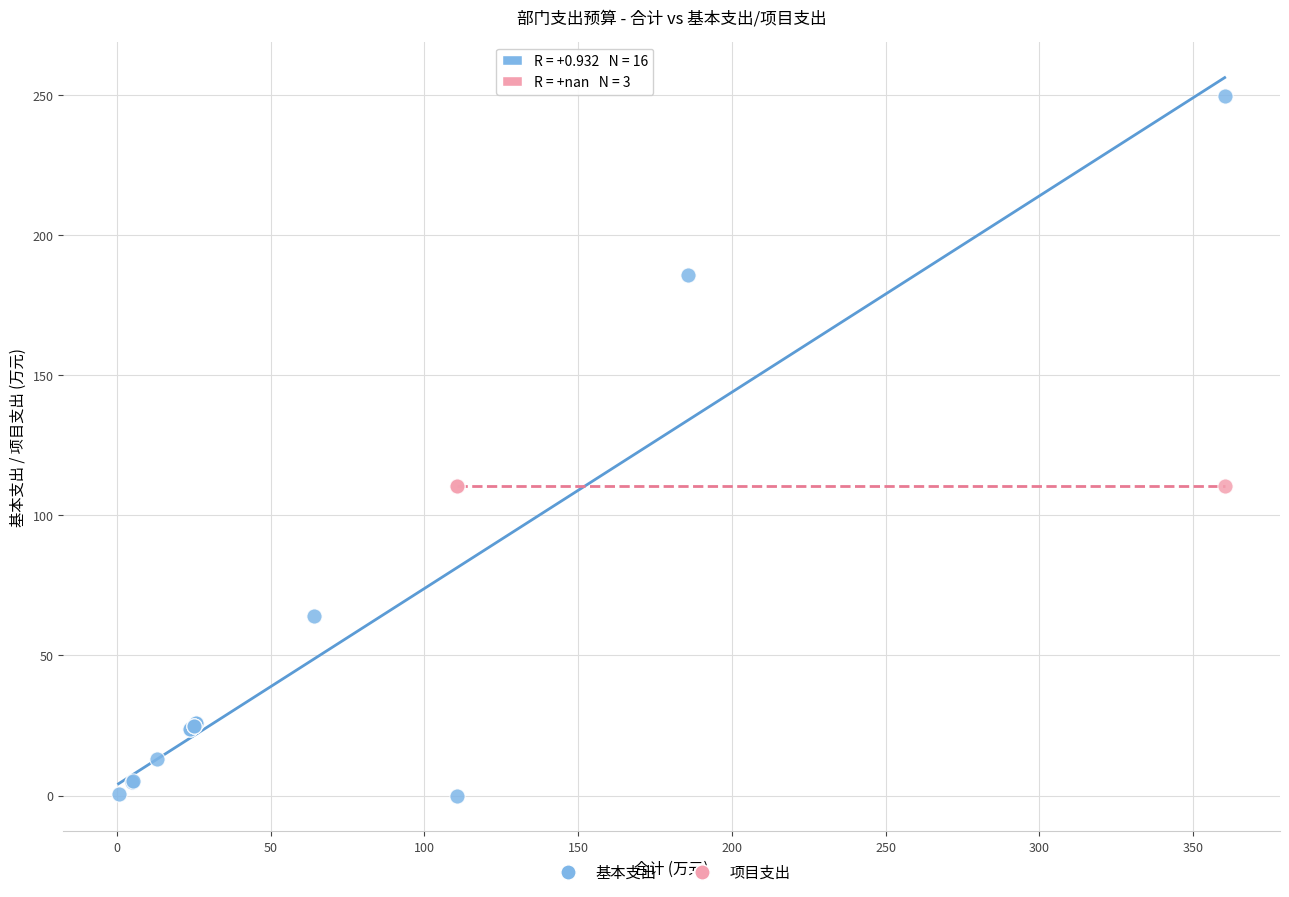

Which series reaches the maximum Y coordinate?

基本支出